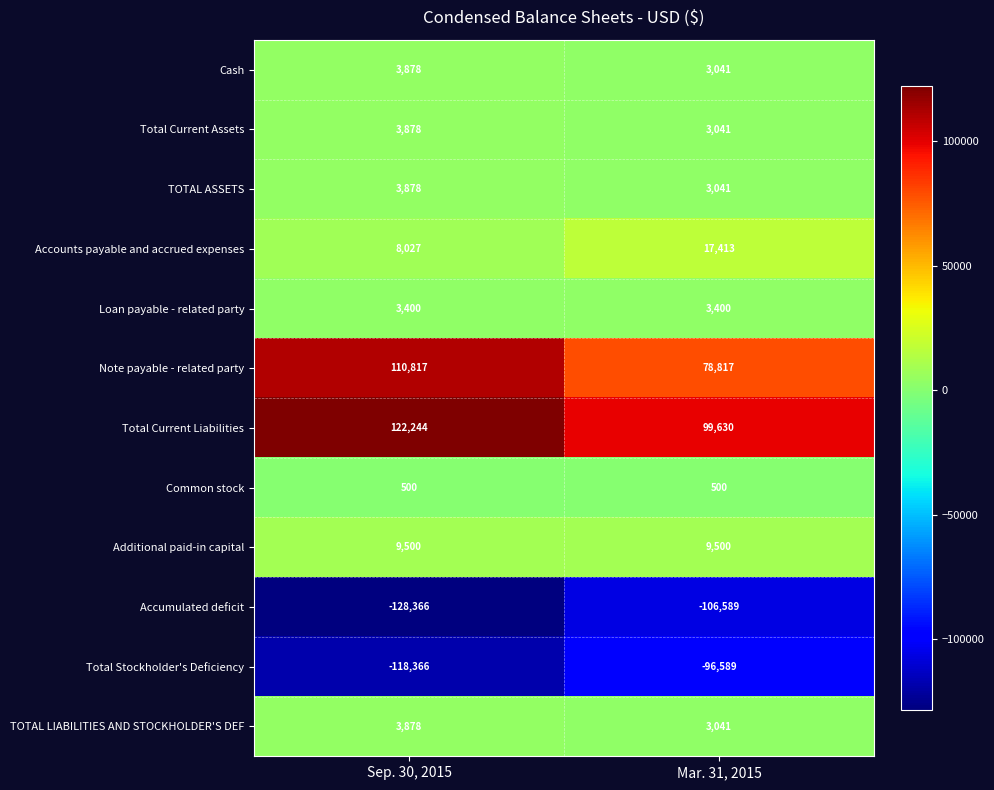

Reading left to right, transcribe all the data shown in this chart.

Cash: Sep. 30, 2015=3878	Mar. 31, 2015=3041
Total Current Assets: Sep. 30, 2015=3878	Mar. 31, 2015=3041
TOTAL ASSETS: Sep. 30, 2015=3878	Mar. 31, 2015=3041
Accounts payable and accrued expenses: Sep. 30, 2015=8027	Mar. 31, 2015=17413
Loan payable - related party: Sep. 30, 2015=3400	Mar. 31, 2015=3400
Note payable - related party: Sep. 30, 2015=110817	Mar. 31, 2015=78817
Total Current Liabilities: Sep. 30, 2015=122244	Mar. 31, 2015=99630
Common stock: Sep. 30, 2015=500	Mar. 31, 2015=500
Additional paid-in capital: Sep. 30, 2015=9500	Mar. 31, 2015=9500
Accumulated deficit: Sep. 30, 2015=-128366	Mar. 31, 2015=-106589
Total Stockholder's Deficiency: Sep. 30, 2015=-118366	Mar. 31, 2015=-96589
TOTAL LIABILITIES AND STOCKHOLDER'S DEF: Sep. 30, 2015=3878	Mar. 31, 2015=3041